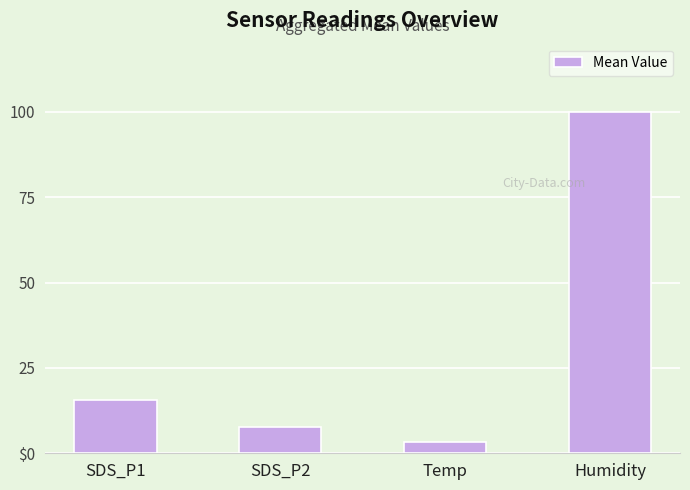

The chart shows a value of 22.2 at SDS_P1. True or false?

False